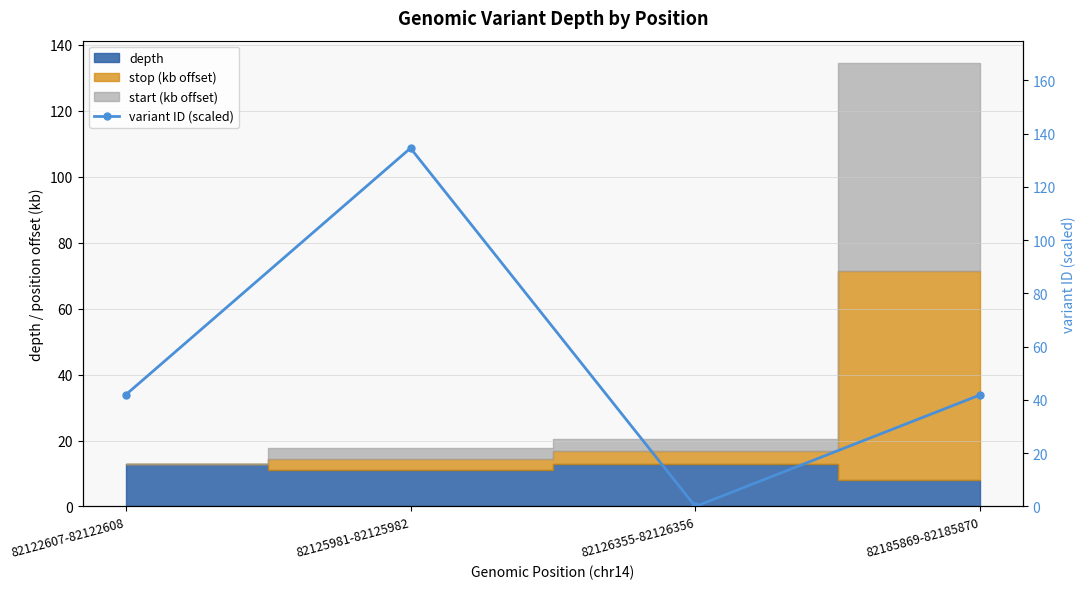

At which label does the data first exceed 41?

82122607-82122608